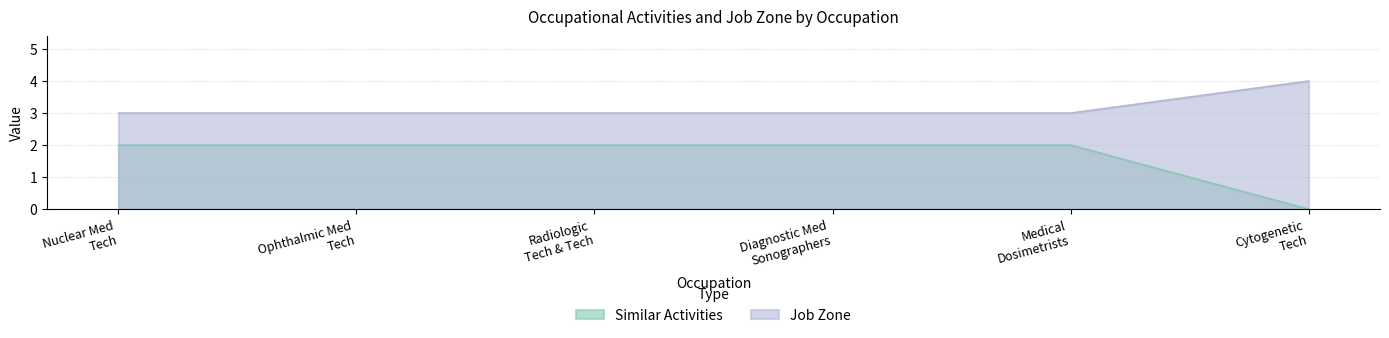

Rank the series by their maximum value, from lowest to highest.

Similar Activities, Job Zone